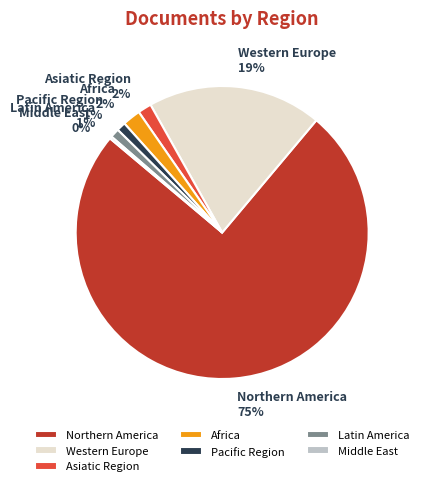

Which has a higher value, Latin America or Africa?

Africa